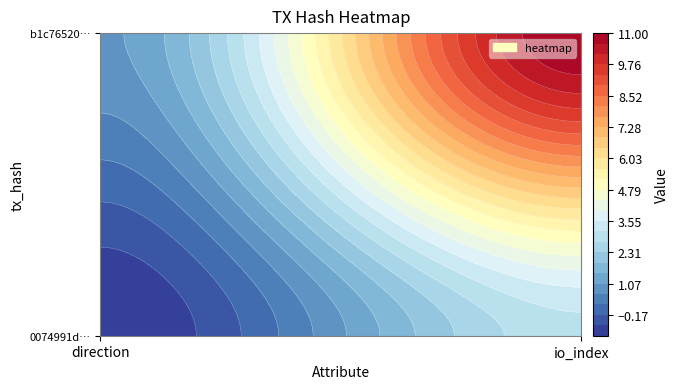

Is the value of b1c76520571e20179a17eb182d8069499cda159 at 1 greater than the value of 0074991d9324449e439bb0634b6d3c924611886 at 0?

Yes